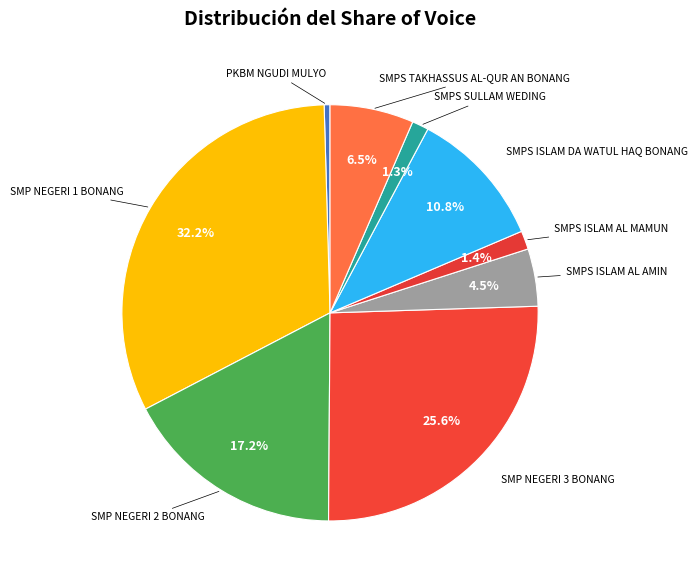

Is it true that SMPS ISLAM DA WATUL HAQ BONANG is 1% of the pie?

False